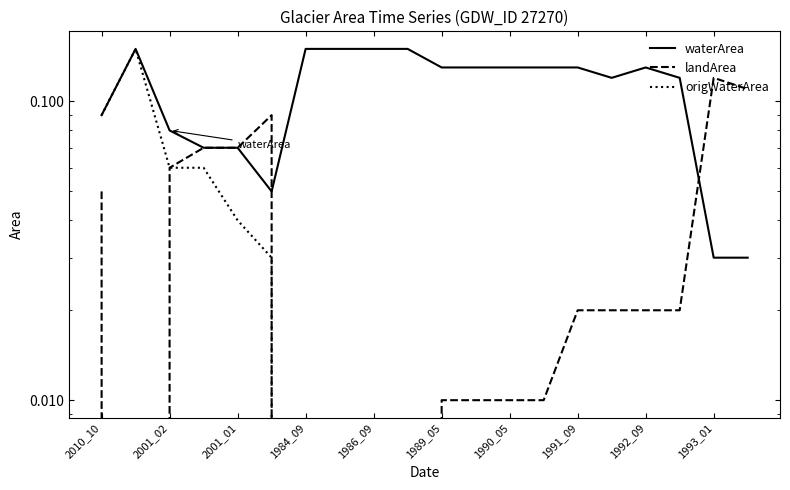

True or false: waterArea and origWaterArea cross at least once.

False